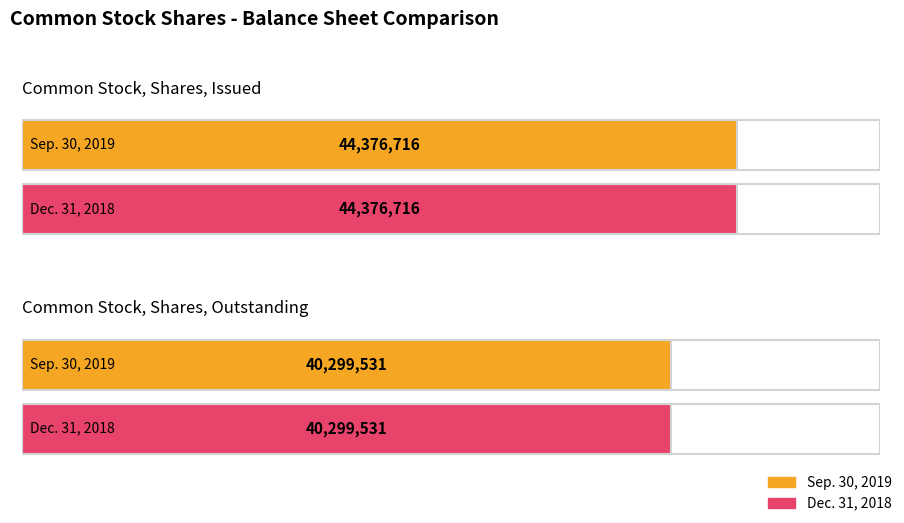

Is the value of Sep. 30, 2019 at Common Stock, Shares, Issued greater than the value of Dec. 31, 2018 at Common Stock, Shares, Outstanding?

Yes